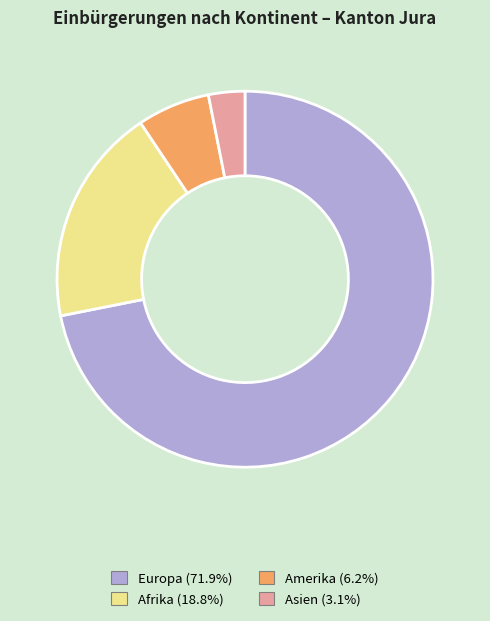

Is the sum of Afrika and Amerika greater than half?

No